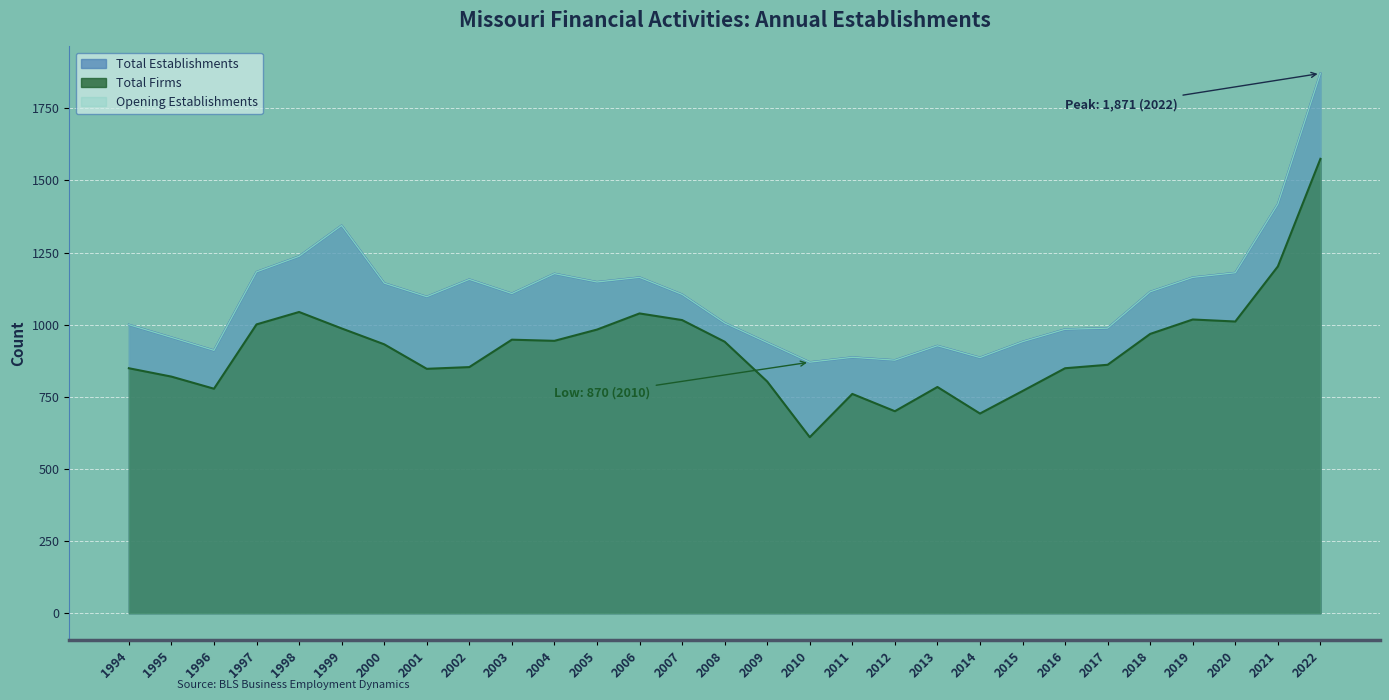

What is the value of the Total Firms point at the 12th from the left?

983